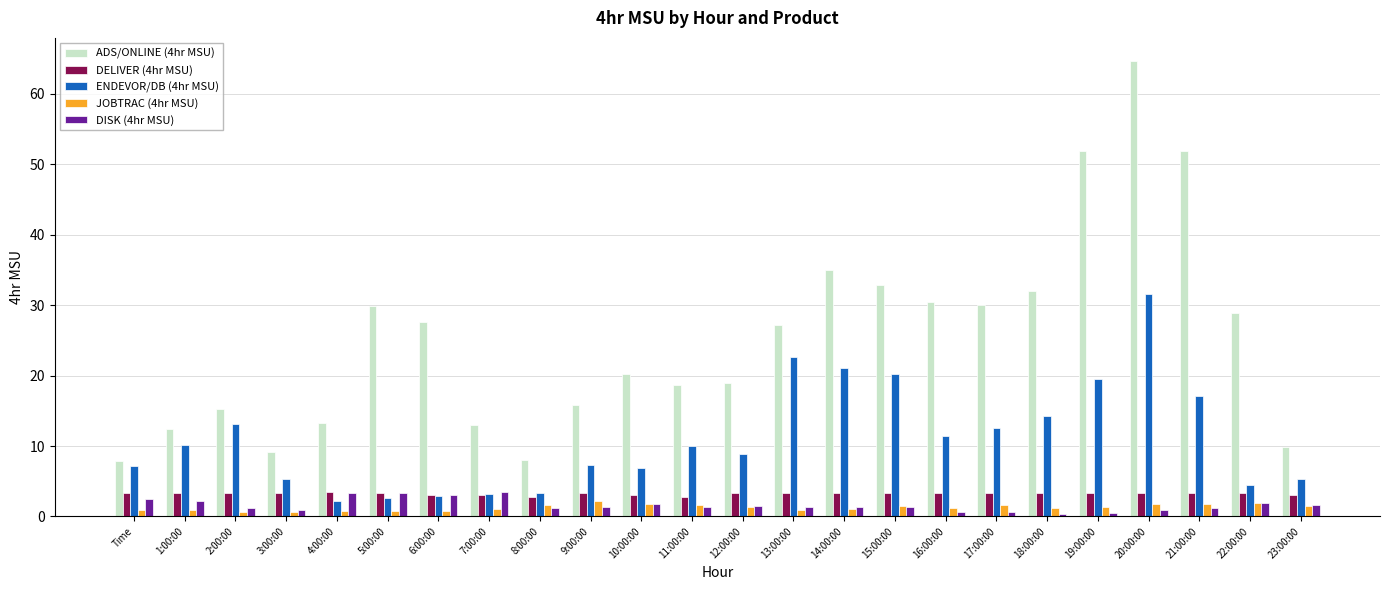

How many bars are there in total?

120